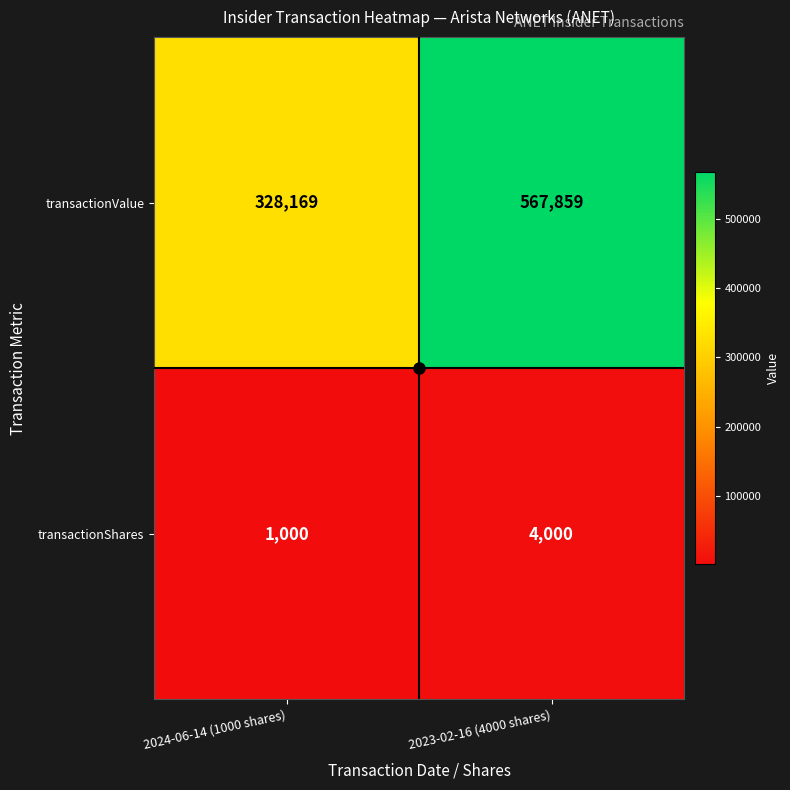

What value does the transactionValue series have at 2023-02-16 (4000 shares)?

567859